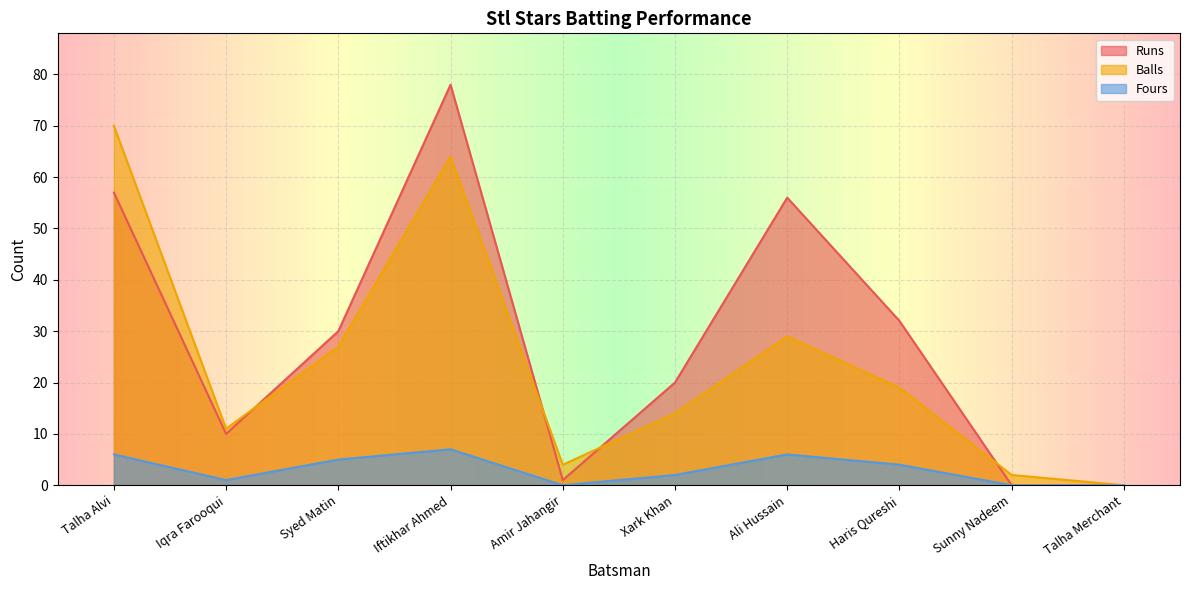

True or false: Runs has a value of 1 at Amir Jahangir.

True